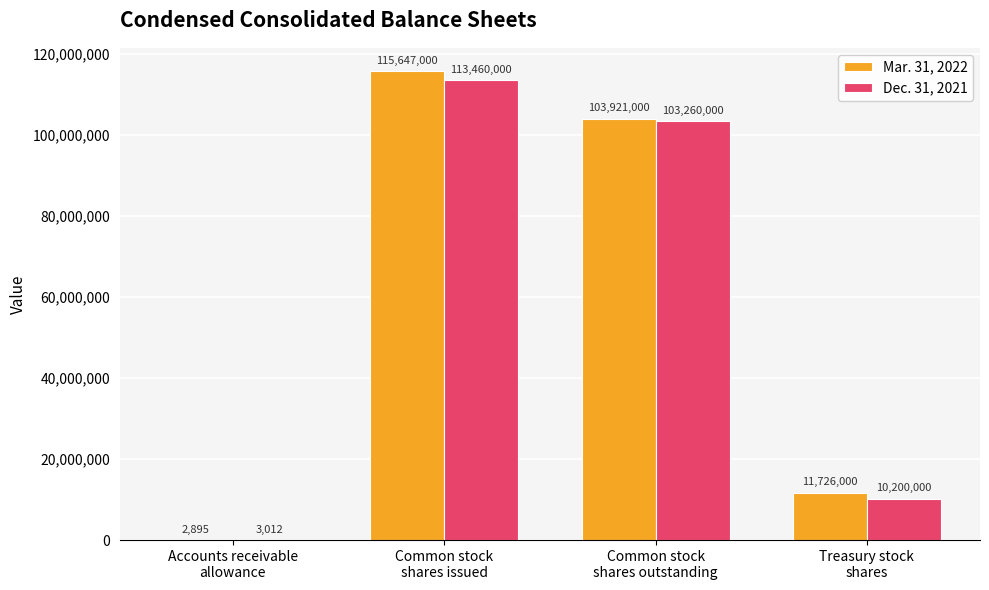

Is it true that Mar. 31, 2022 equals 103921000 at Common stock
shares outstanding?

True